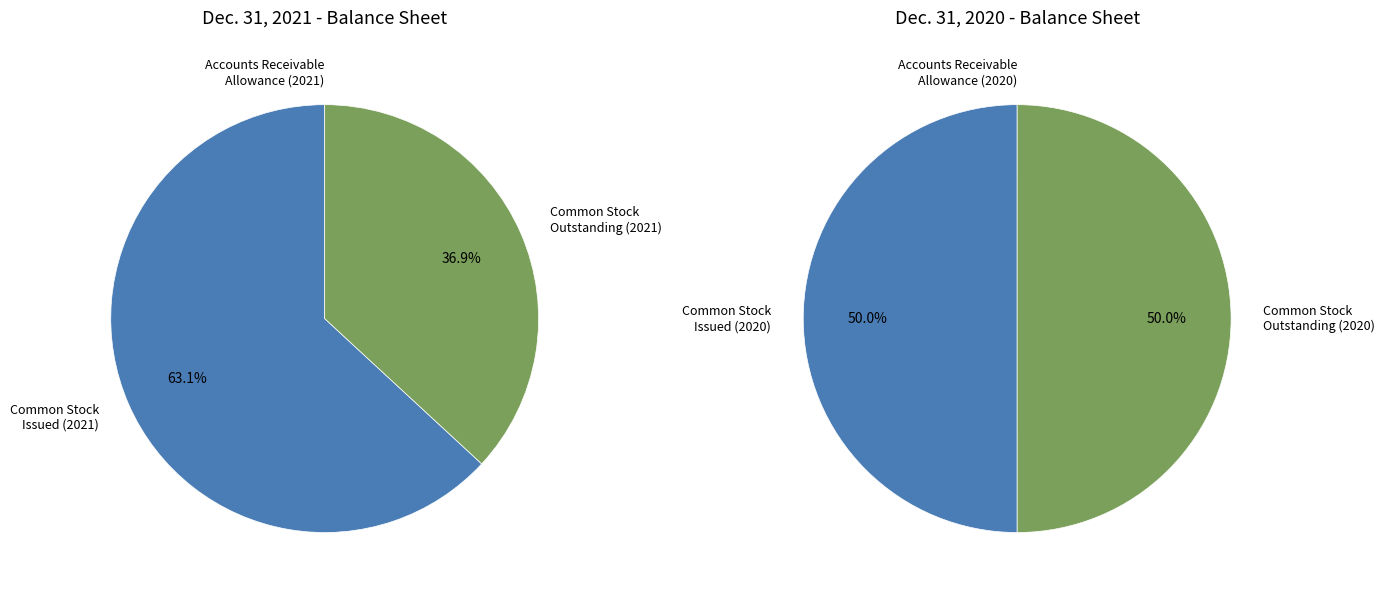

Does any single category account for the majority?

Yes